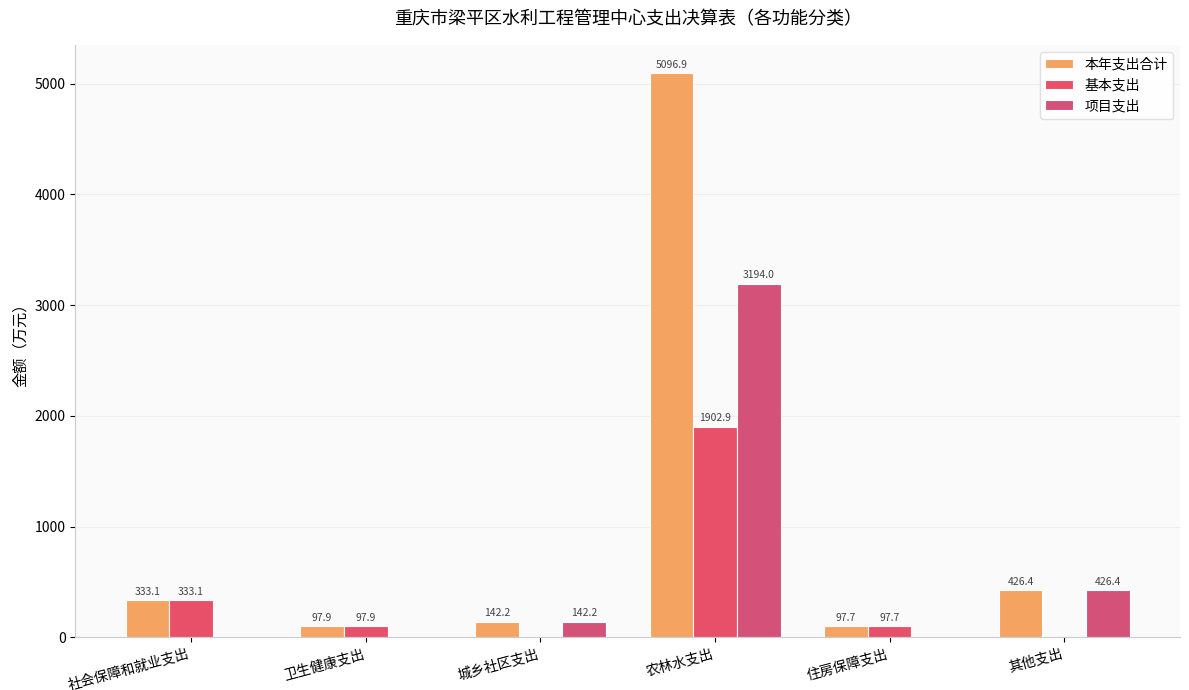

What is the sum of the 基本支出 values at 城乡社区支出 and 社会保障和就业支出?

333.1